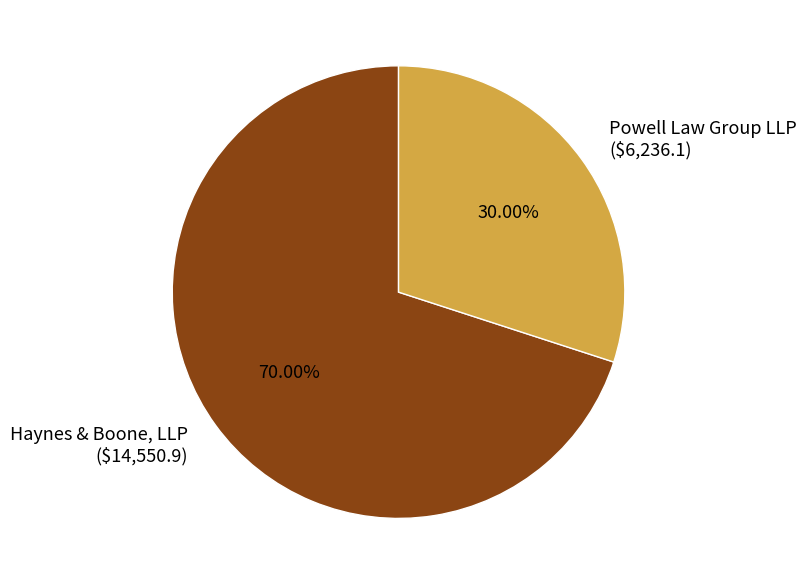

Which category has the biggest portion of the pie?

Haynes & Boone, LLP